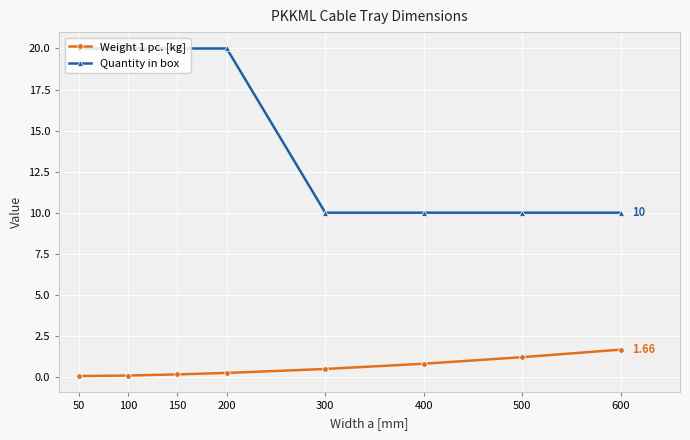

How many series are shown in this chart?

2